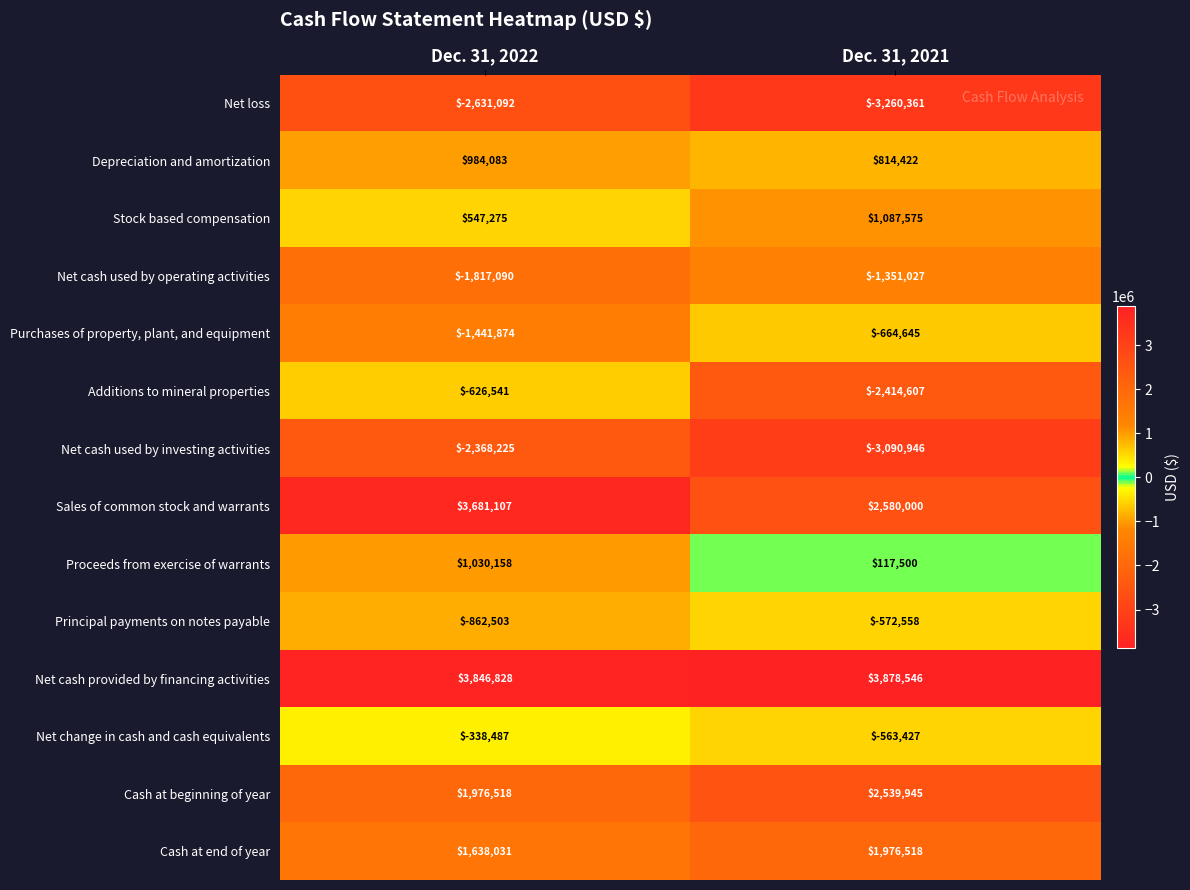

What is the average value of the Net loss series?

-2945726